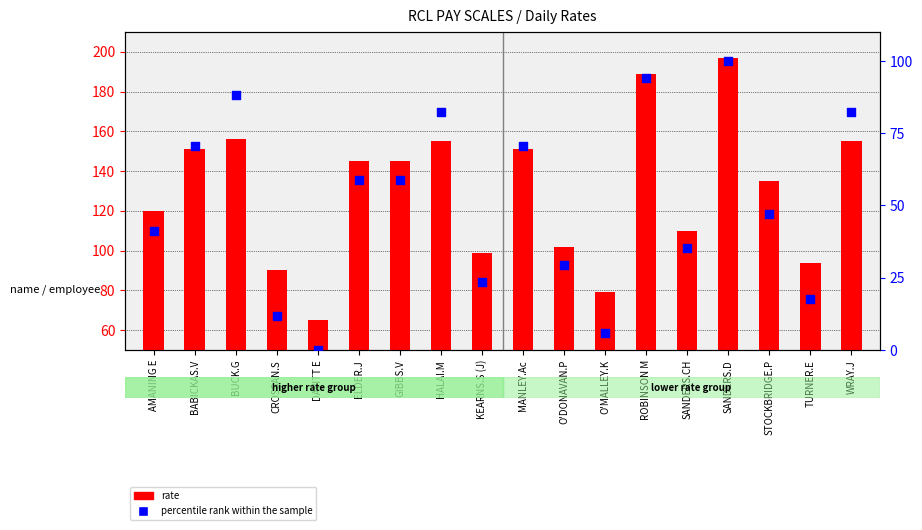

Which series has the largest Y range (max minus min)?

rate